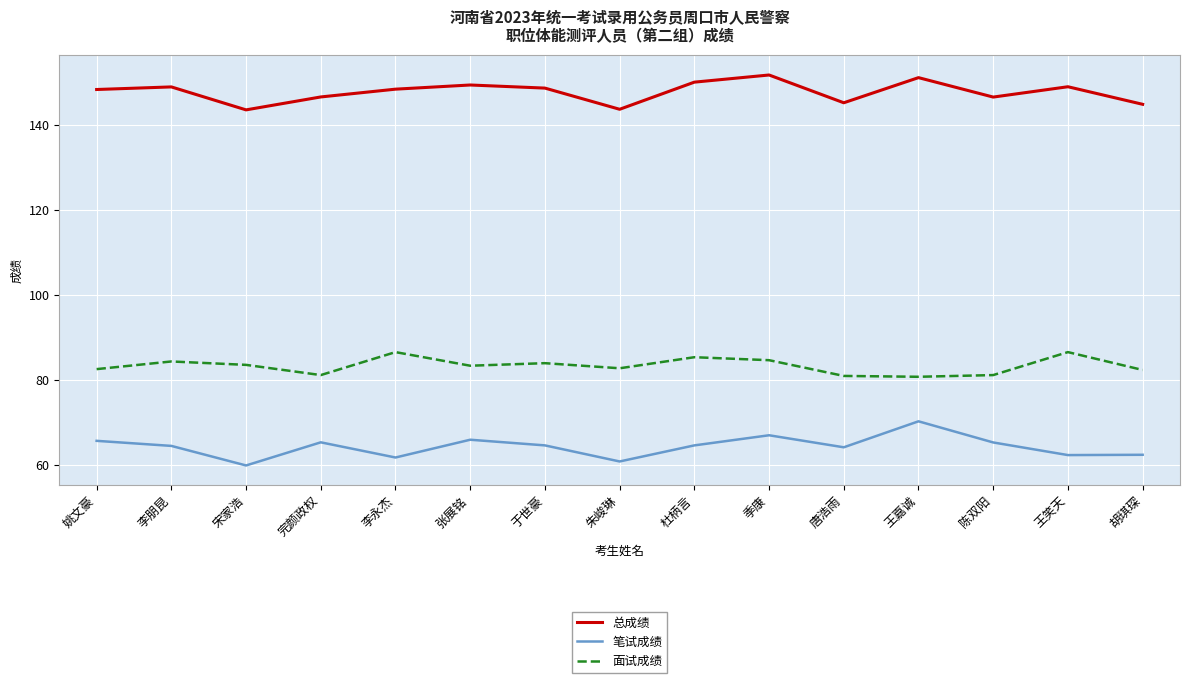

The 面试成绩 series shows 127.4 at 宋家浩. True or false?

False